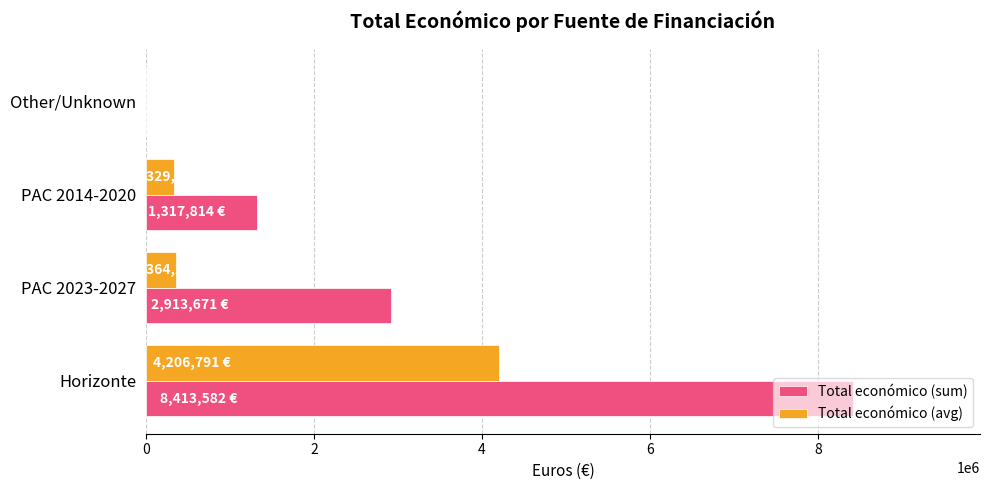

What is the sum of all Total económico (sum) values?

12645067